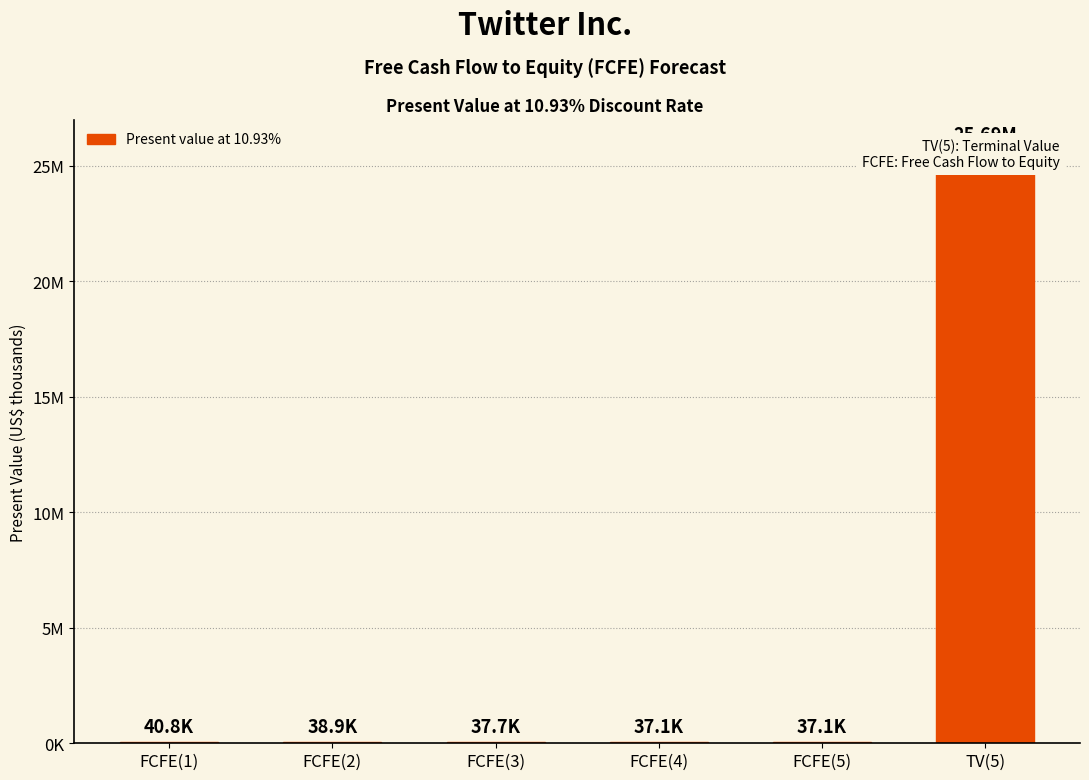

What is the change in value from FCFE(3) to FCFE(4)?

-612